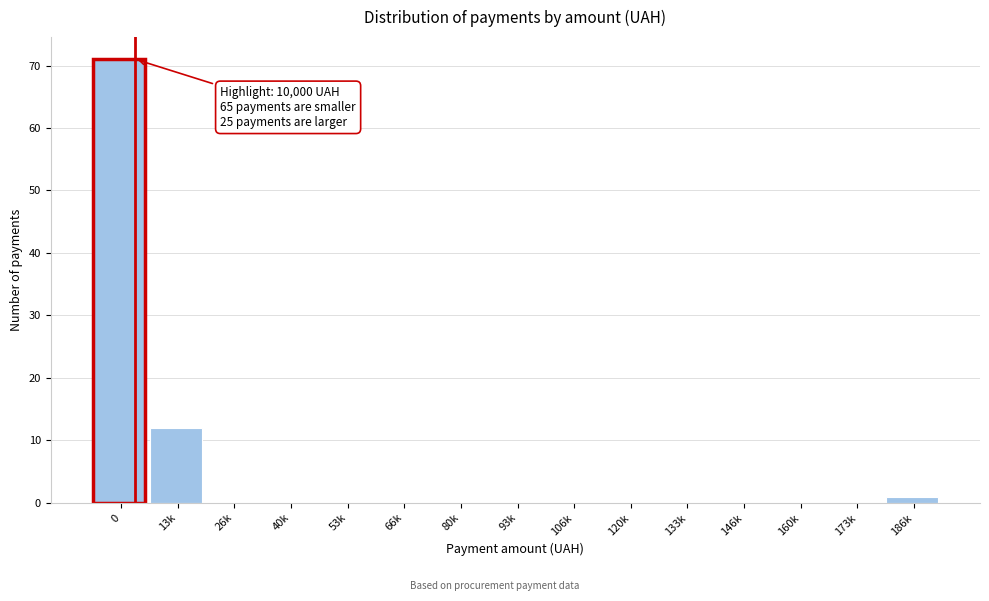

Reading right to left, what are all the values shown in this chart?

186k=1	173k=0	160k=0	146k=0	133k=0	120k=0	106k=0	93k=0	80k=0	66k=0	53k=0	40k=0	26k=0	13k=12	0=71